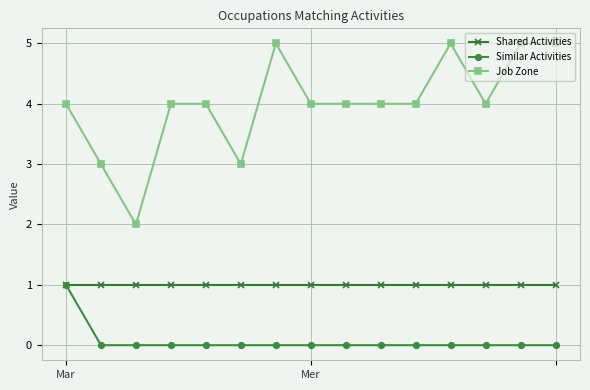

Which series has the largest range (max minus min)?

Job Zone